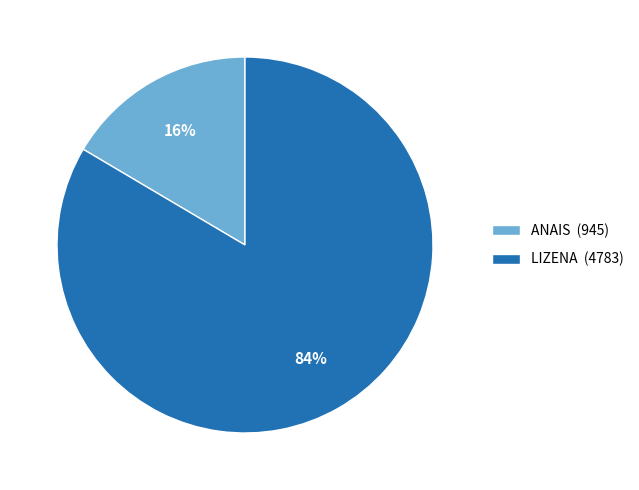

How many segments does this pie chart have?

2